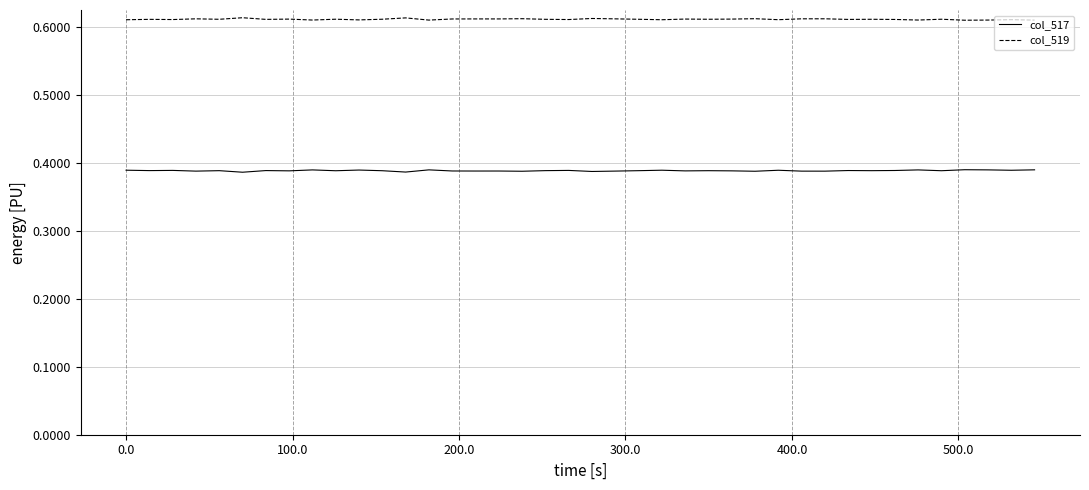

True or false: col_517 and col_519 cross at least once.

False